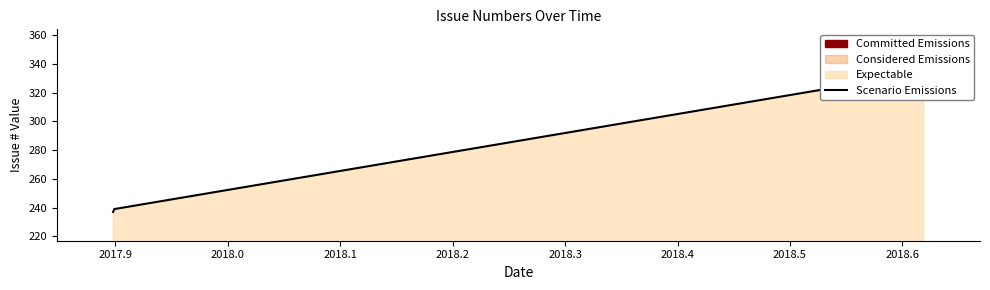

Approximately how many times larger is the value at 2018/08/14 19:05 compared to 2017/11/24 20:22?

1.4